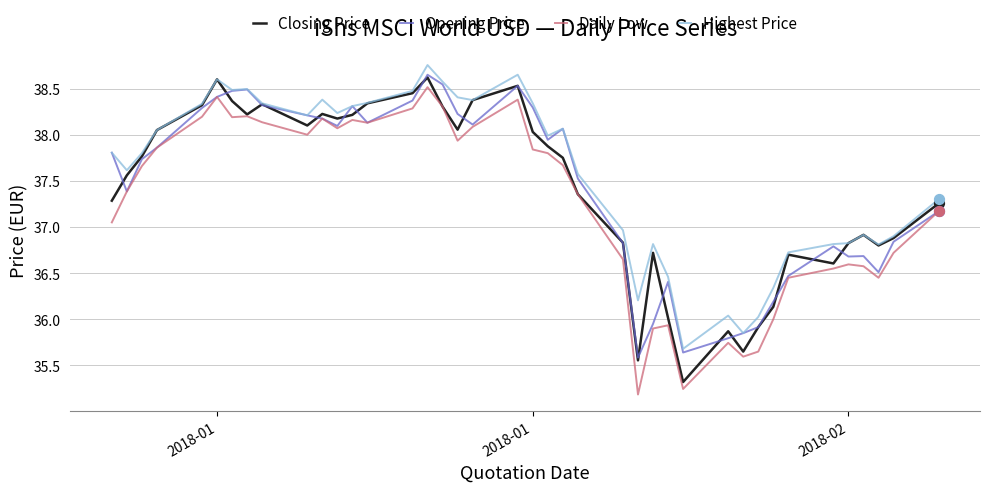

True or false: Highest Price and Daily Low intersect in this chart.

False